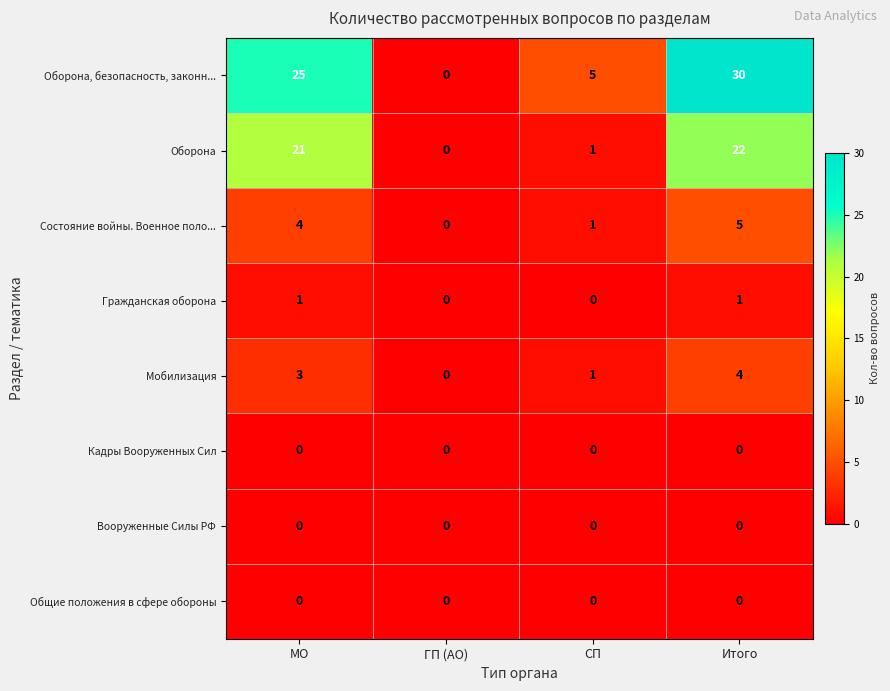

Is it true that Оборона, безопасность, законн... equals 25 at МО?

True